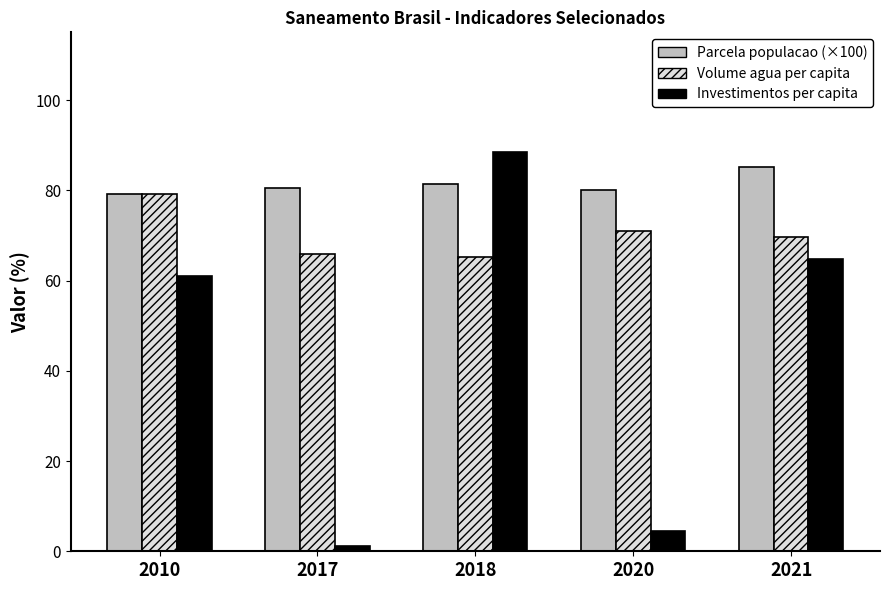

What is the greatest value displayed?

88.5